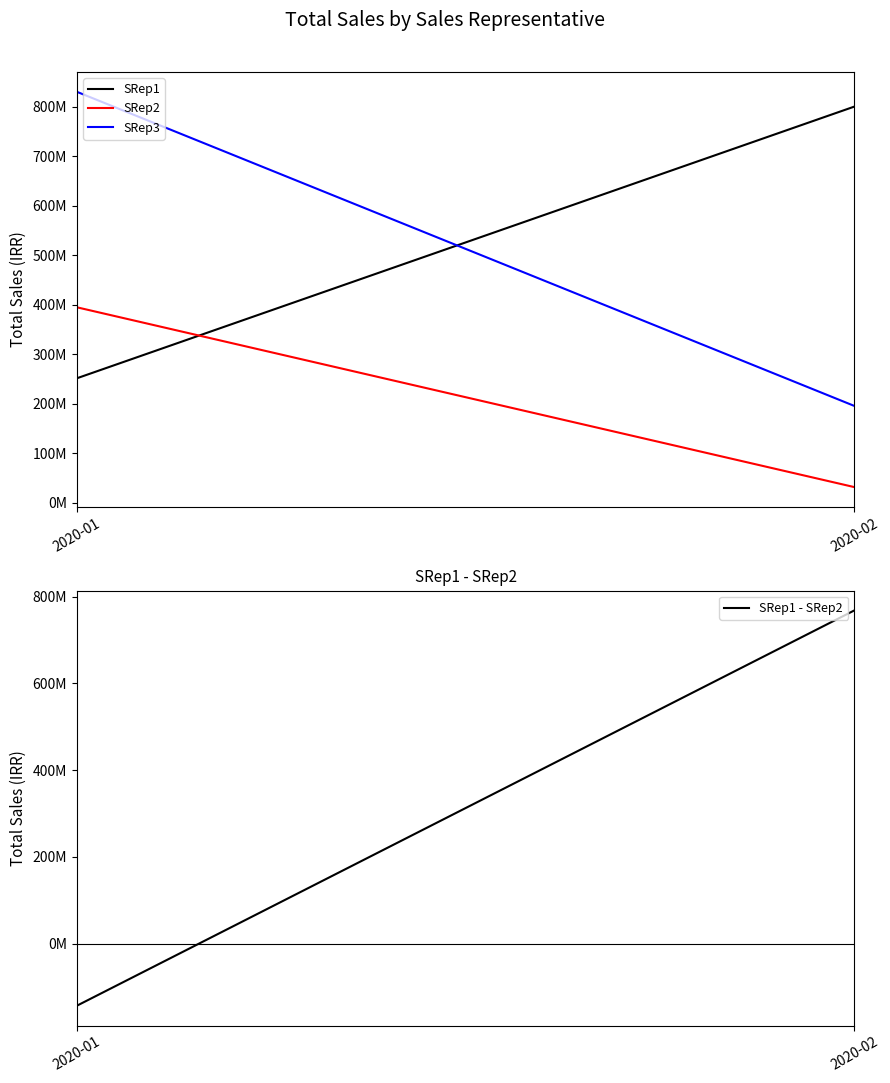

What is the value of the SRep3 point at the 2nd from the left?

195510200